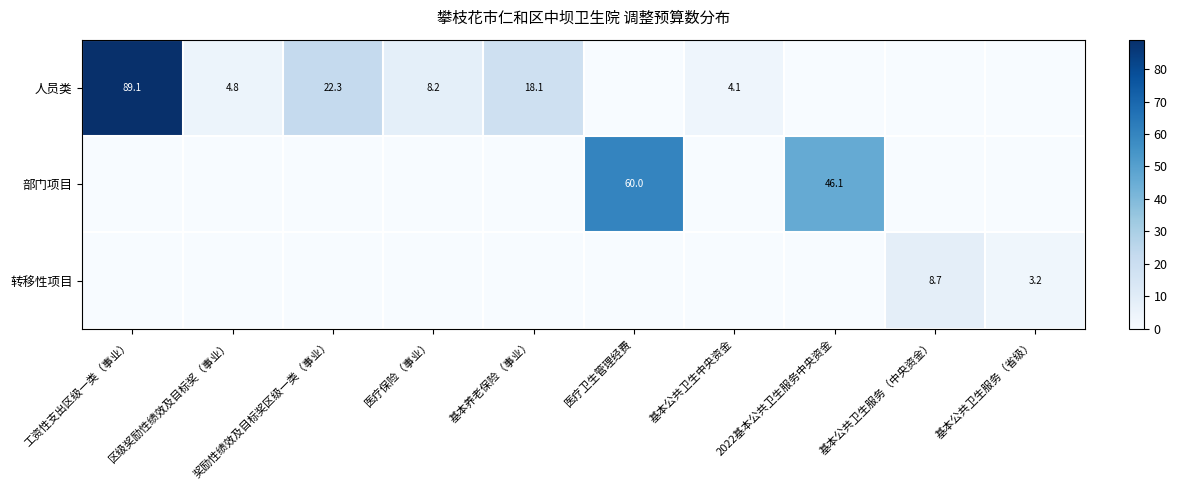

What is the difference between the 人员类 values at 基本公共卫生中央资金 and 工资性支出区级一类（事业）?

85.0